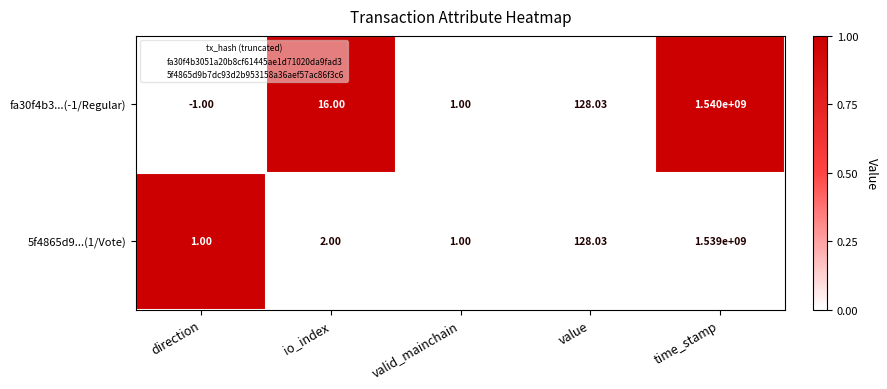

At which category is the sum across all series the highest?

time_stamp